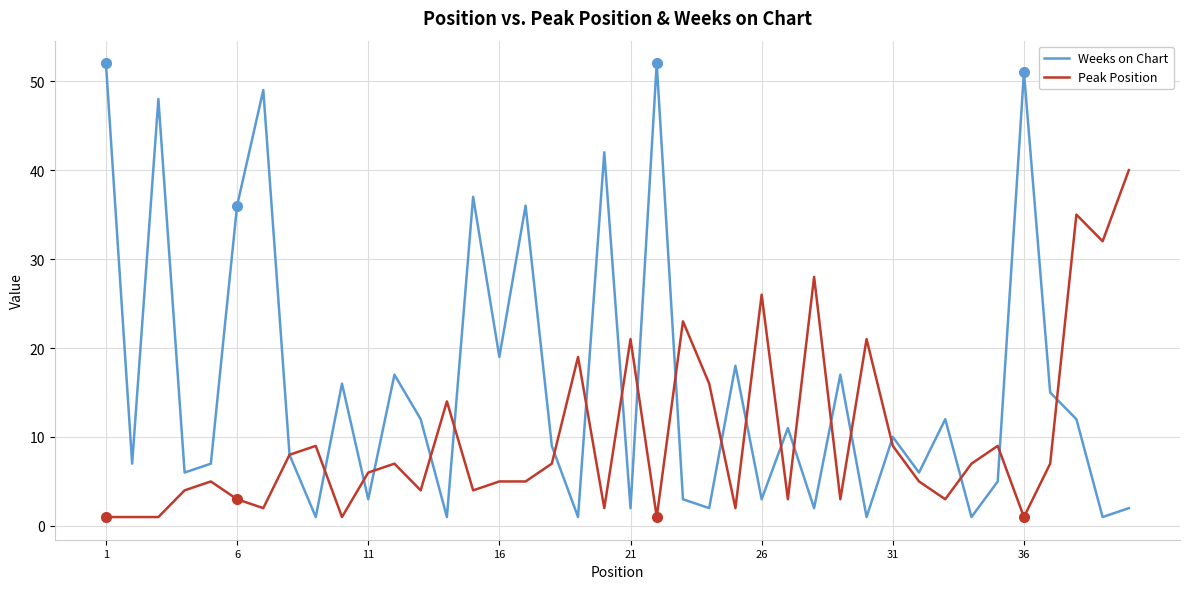

Does the chart display data point markers on the line(s)?

No